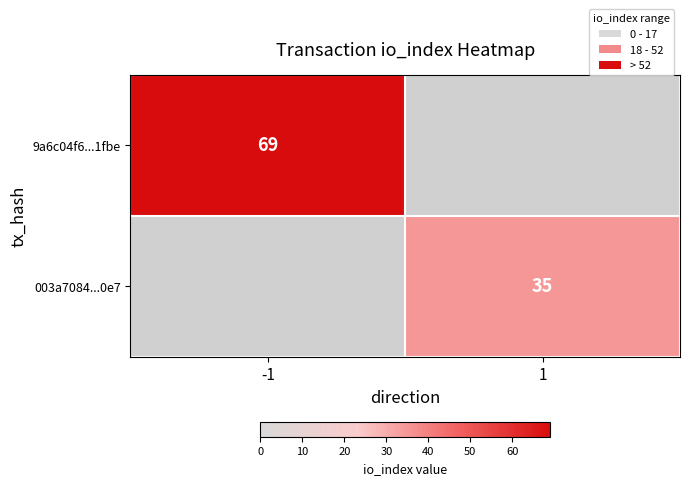

At which category is the sum across all series the highest?

-1